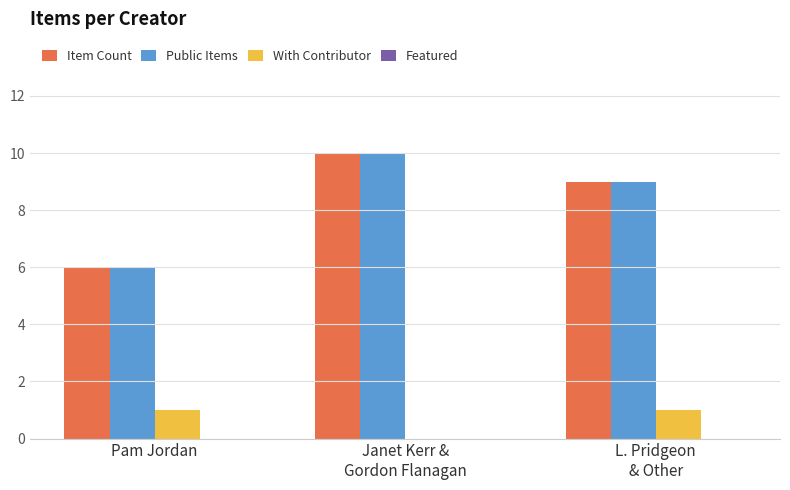

What is the total value across all series at L. Pridgeon
& Other?

19